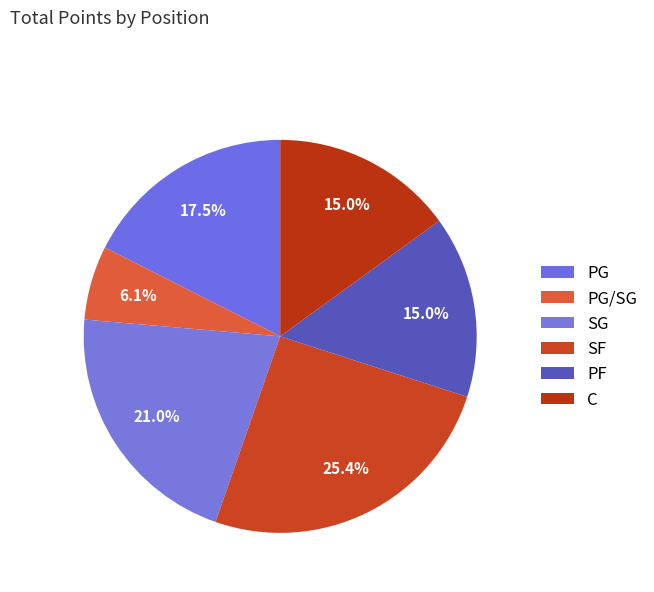

To the nearest percent, what portion does SF represent?

25%